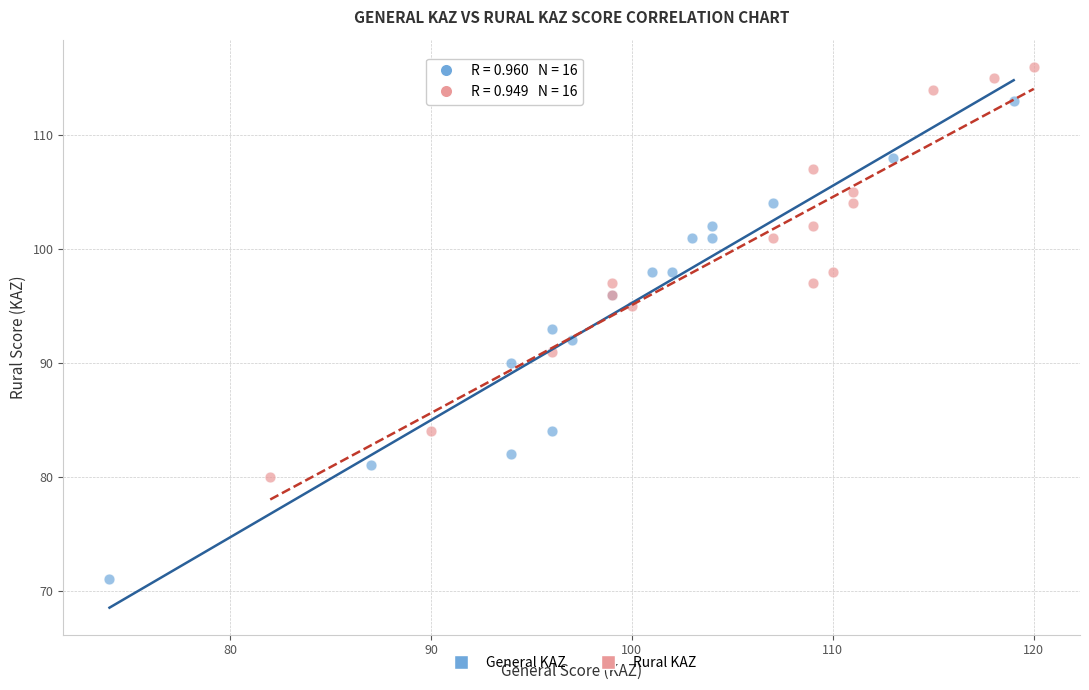

Which series contains the highest Y value?

Rural KAZ